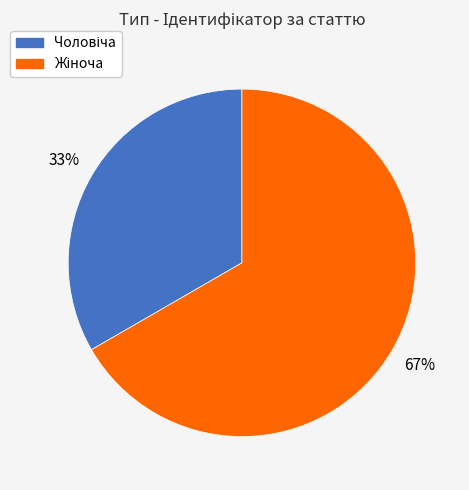

To the nearest percent, what is the average slice percentage?

50%